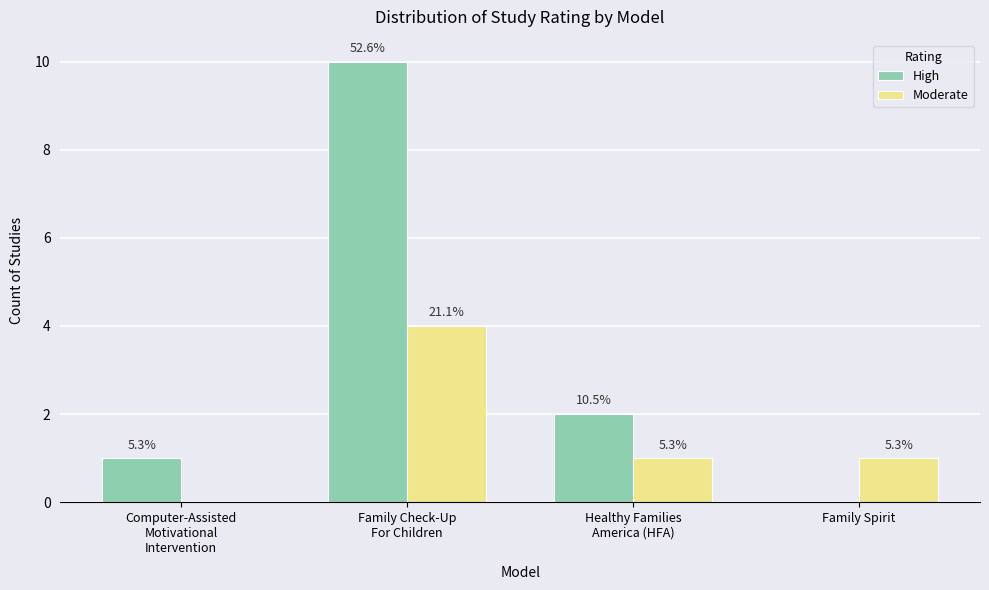

How many groups of bars are there?

4